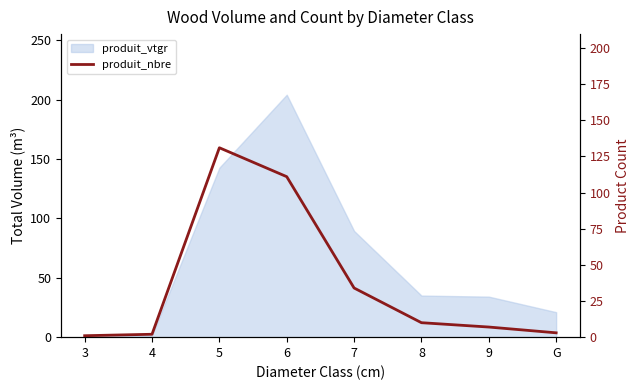

What position from the right is 7?

4